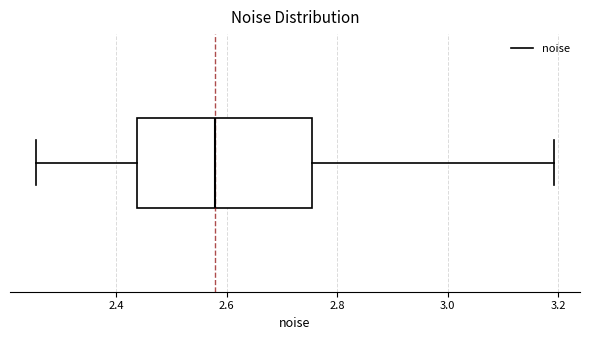

Read this box plot against the x-axis: the position of the median line, the range covered by the box, and the ends of both whiskers. The values are not printed on the chart, so give them approximately, as read against the axis.

median 2.58, box 2.44 to 2.76, whiskers 2.26 to 3.20